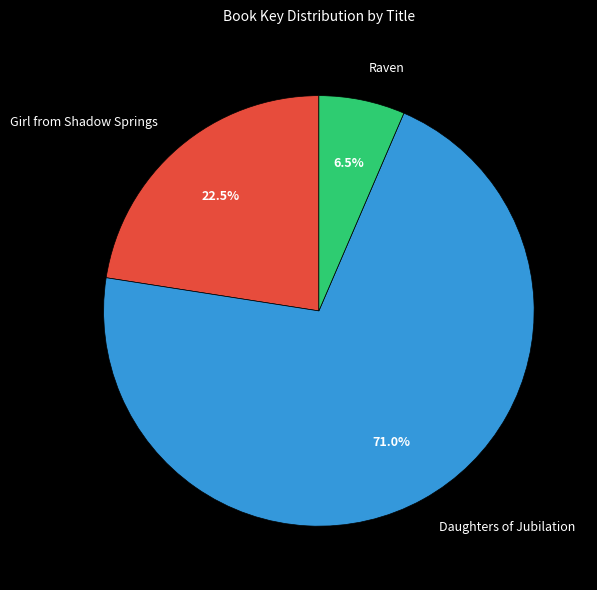

Approximately how many times larger is the value at Raven compared to Girl from Shadow Springs?

0.3